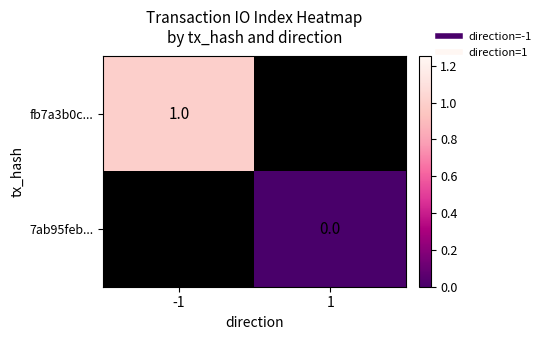

List the labels in order of 7ab95feb... value, largest first.

-1, 1